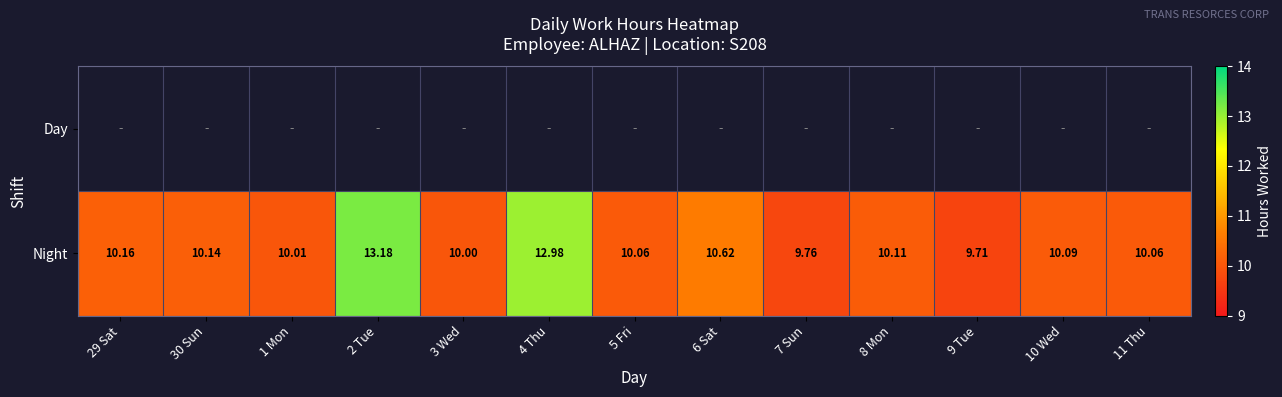

Count the number of data series in this chart.

2